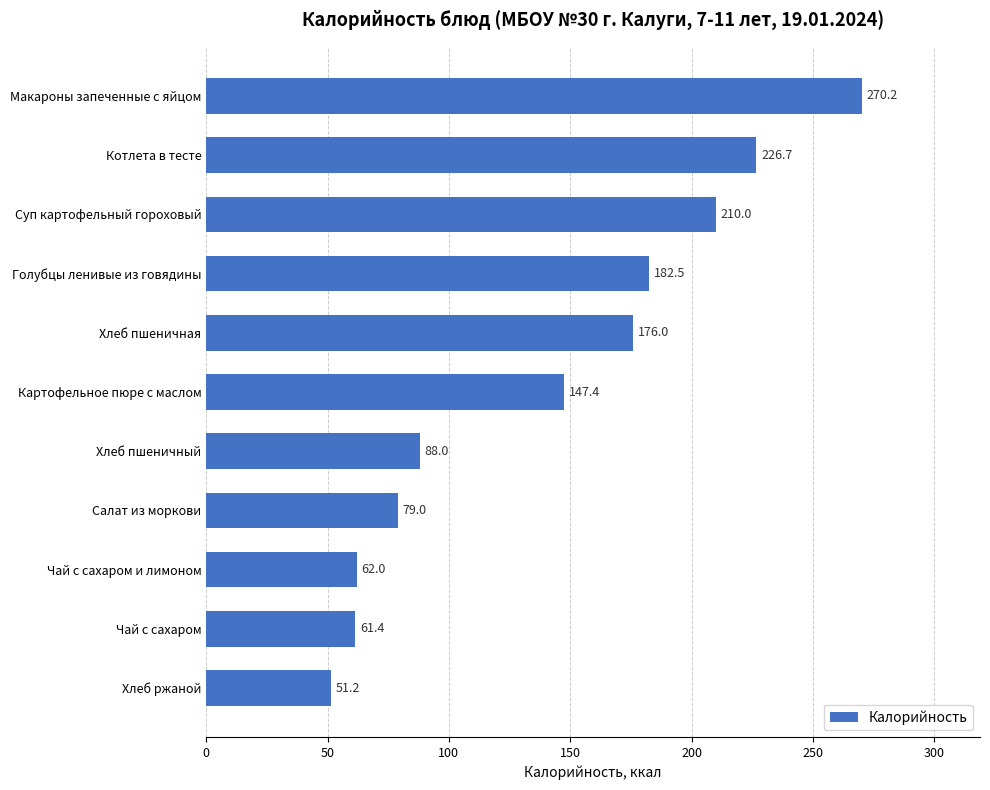

The chart shows a value of 210.0 at Суп картофельный гороховый. True or false?

True